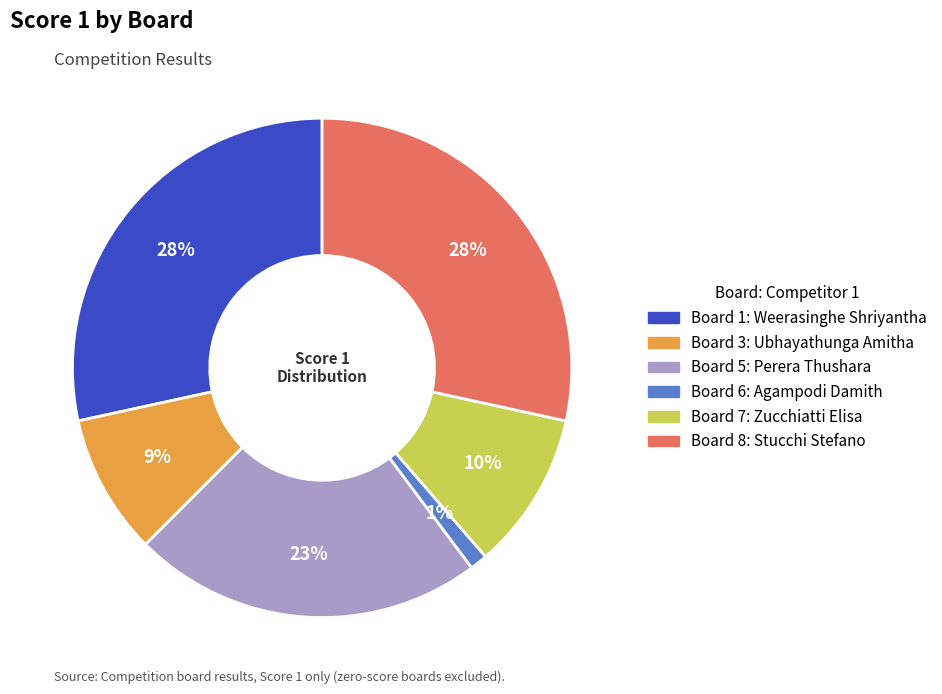

Does any single category account for the majority?

No